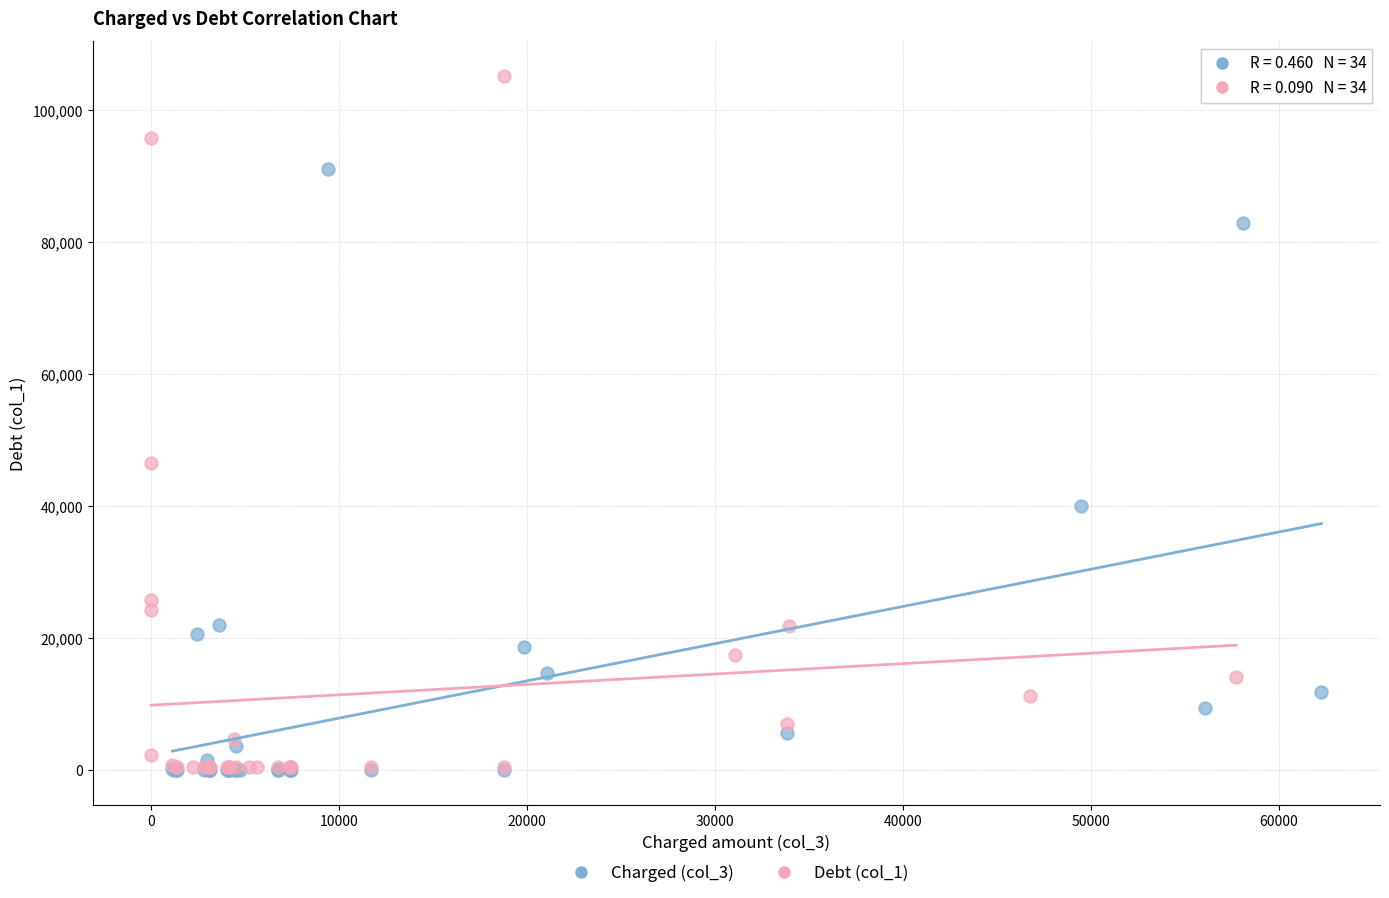

Which series reaches the maximum Y coordinate?

Debt (col_1)